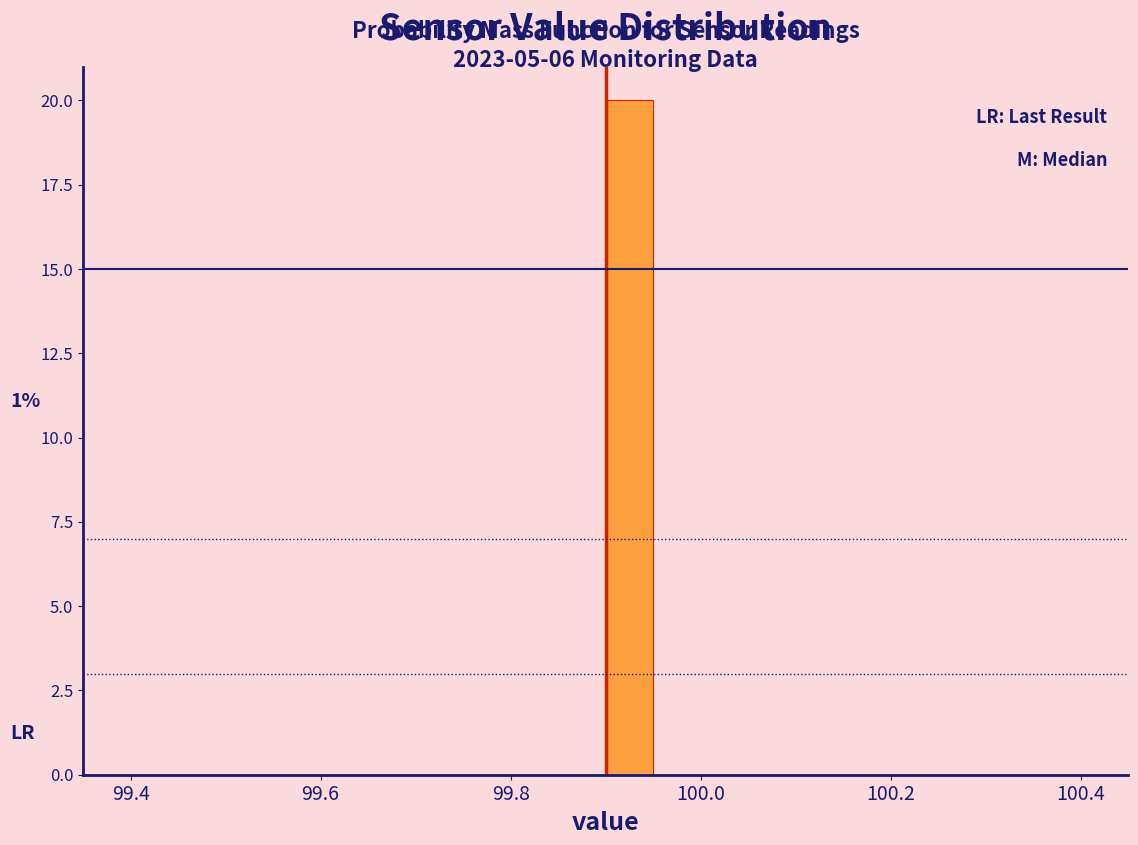

Read against the x-axis, roughly where is the centre of the tallest bar?

99.92